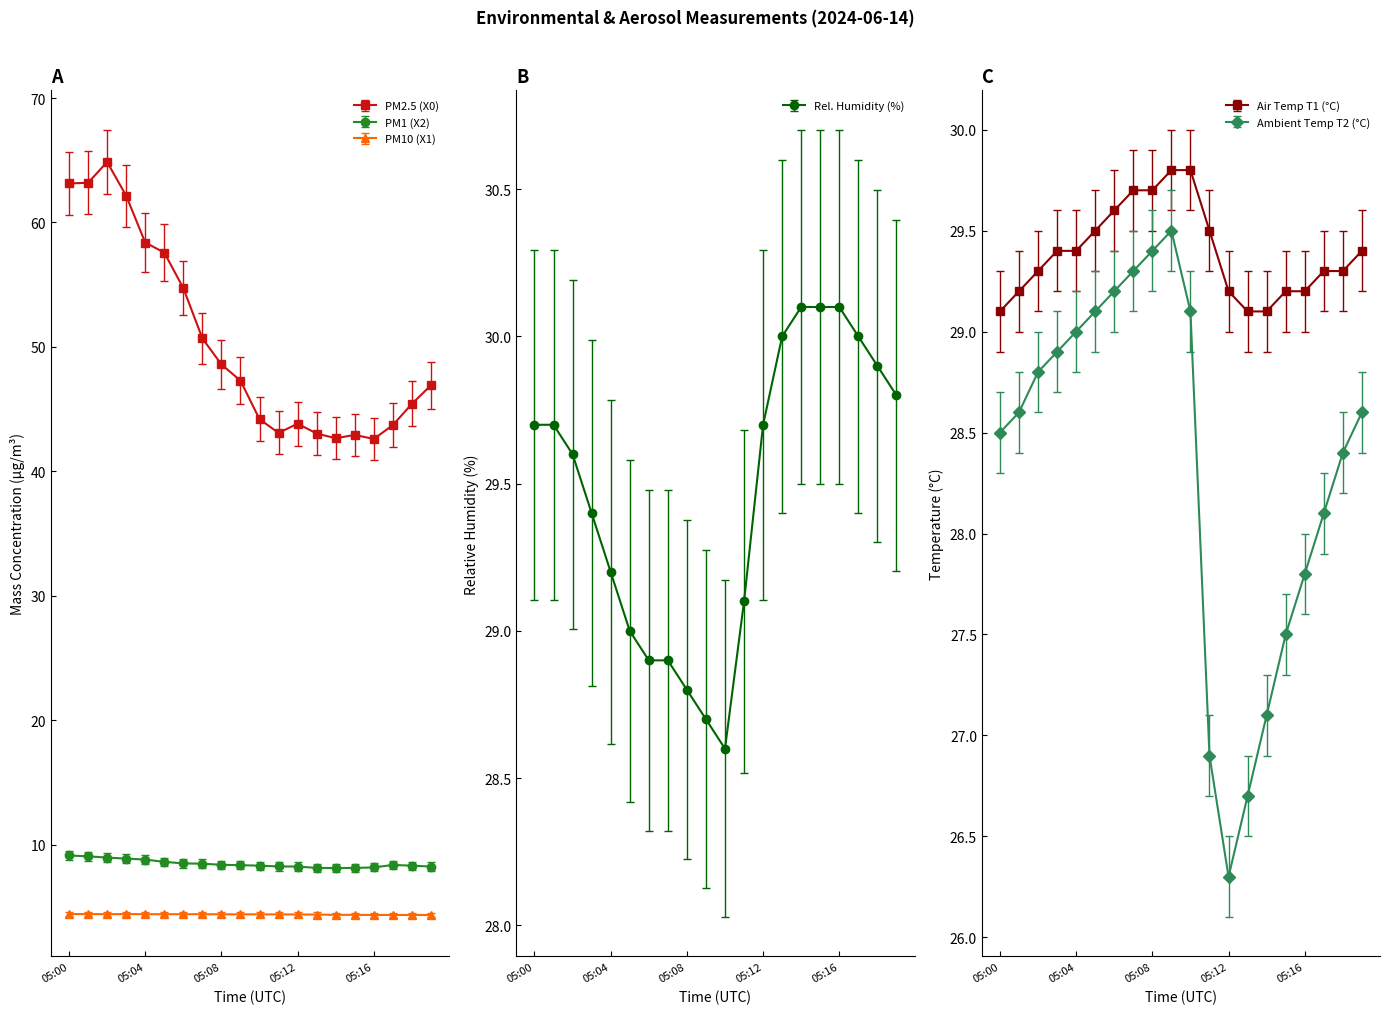

What are all the series names shown in the legend?

PM2.5 (X0), PM1 (X2), PM10 (X1), Rel. Humidity (%), Air Temp T1 (°C), Ambient Temp T2 (°C)